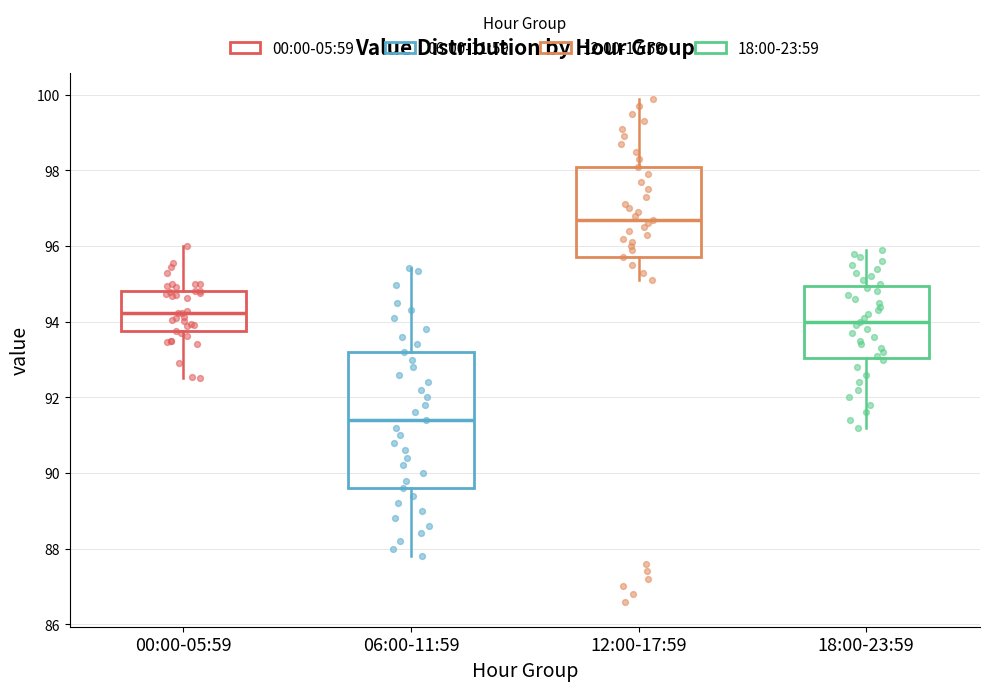

Which box has the lowest median line?

06:00-11:59